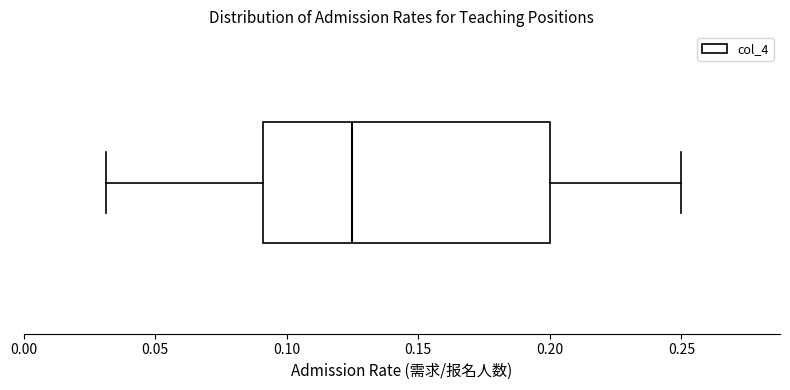

Transcribe this box plot: give where the median line is, the range the box spans, and where the two whiskers end, as read against the x-axis. The values are not printed on the chart, so give them approximately, as read against the axis.

median 0.125, box 0.090 to 0.200, whiskers 0.030 to 0.250